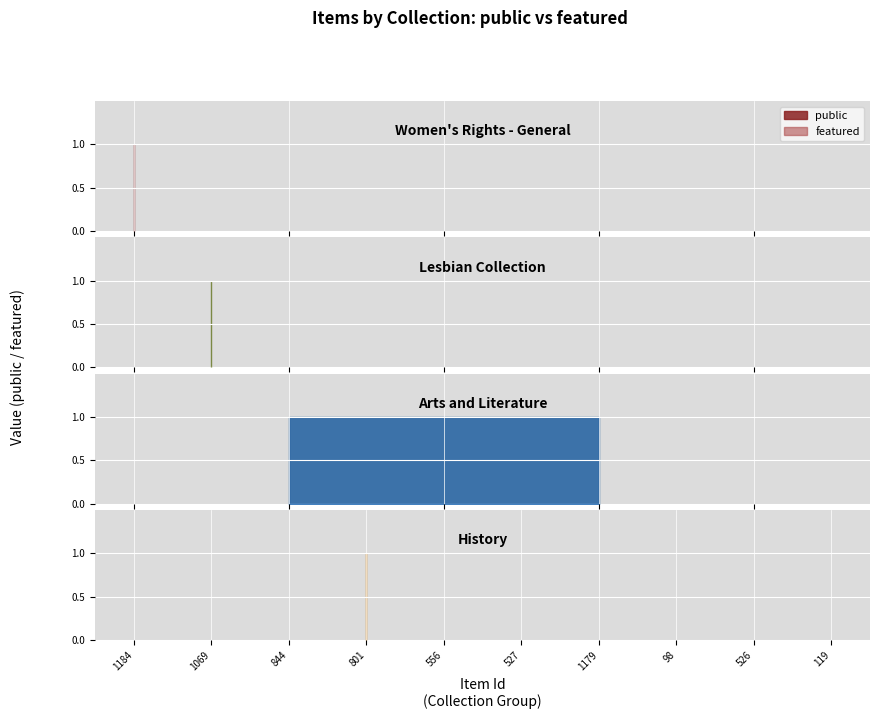

Reading right to left, extract all data points from this chart.

public: 1	1	1	1	1	1	1	1	1	1
featured: 0	0	0	0	0	0	0	0	0	0